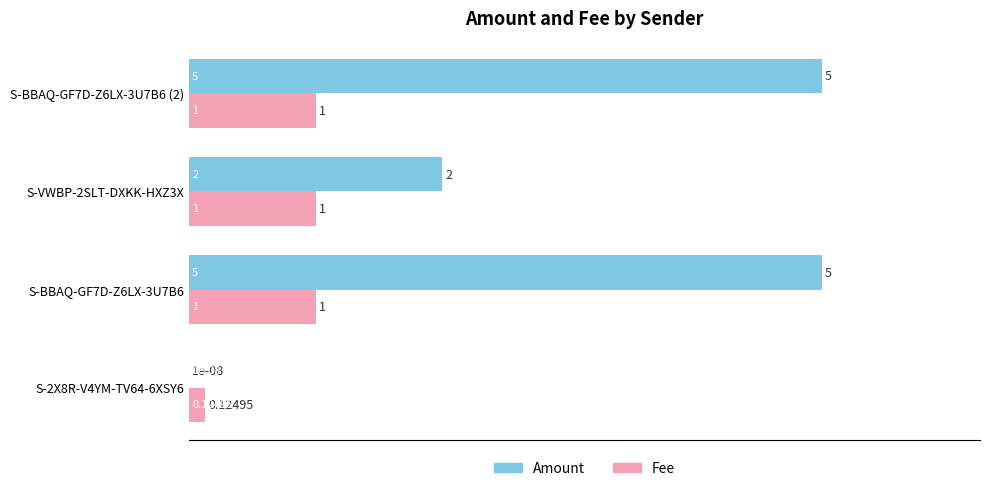

What are all the series names shown in the legend?

Amount, Fee